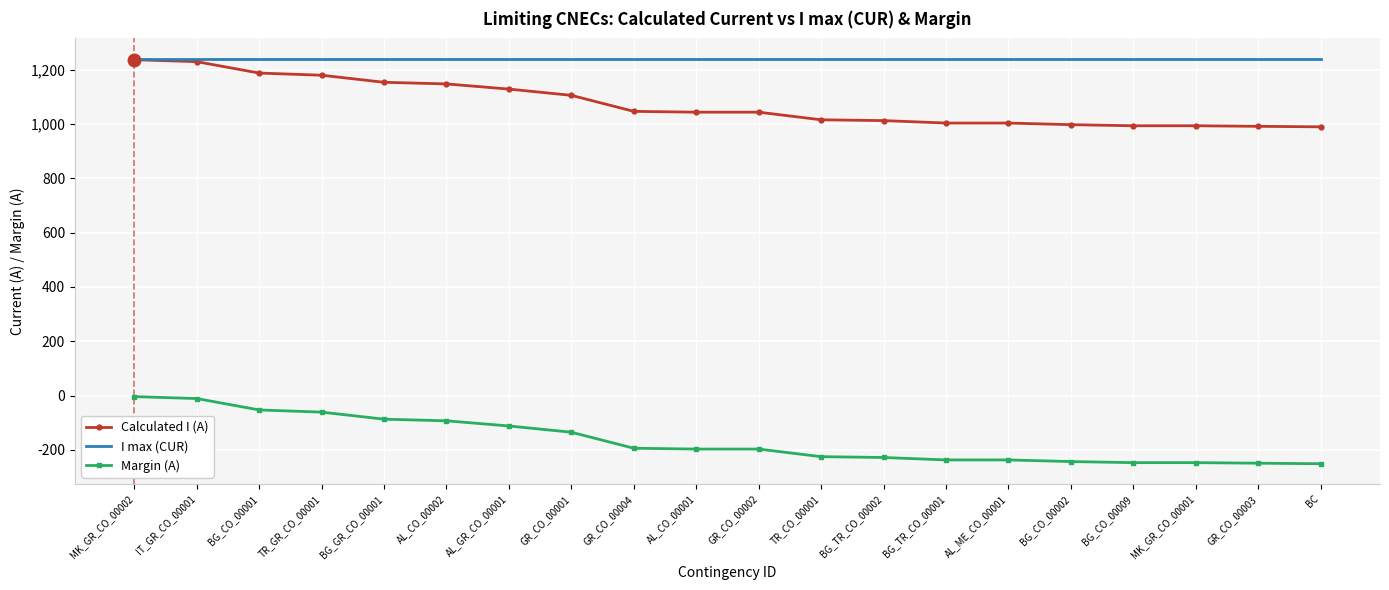

What is the approximate value of Margin (A) at MK_GR_CO_00001?

-247